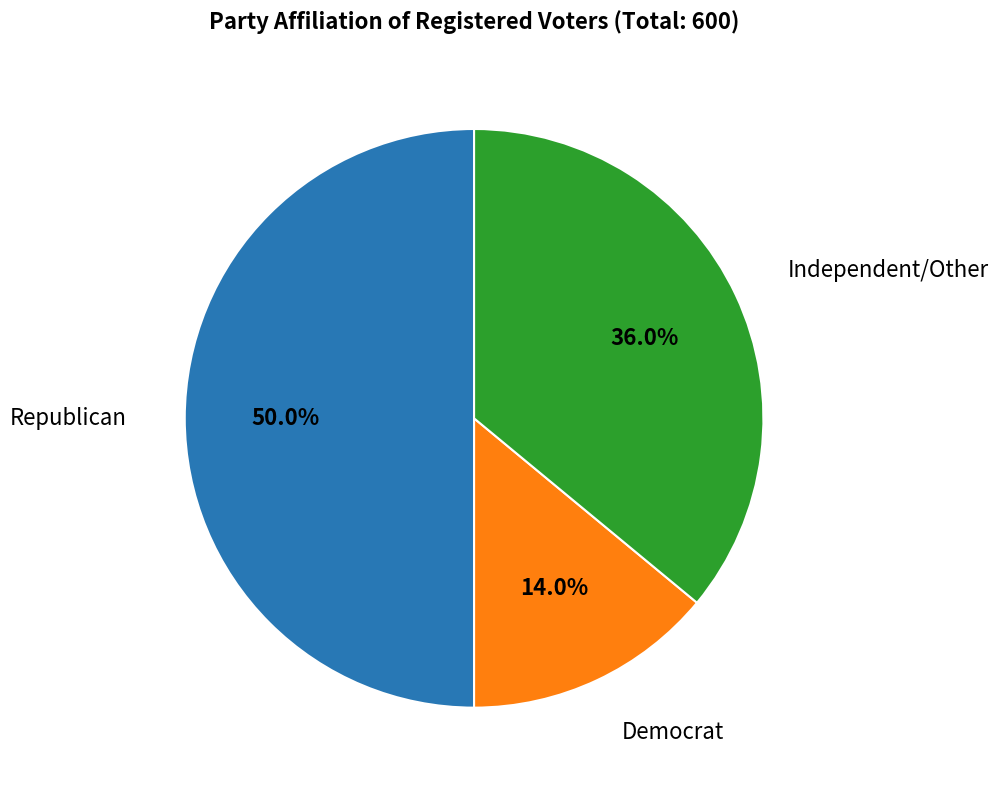

Does any single category account for the majority?

No